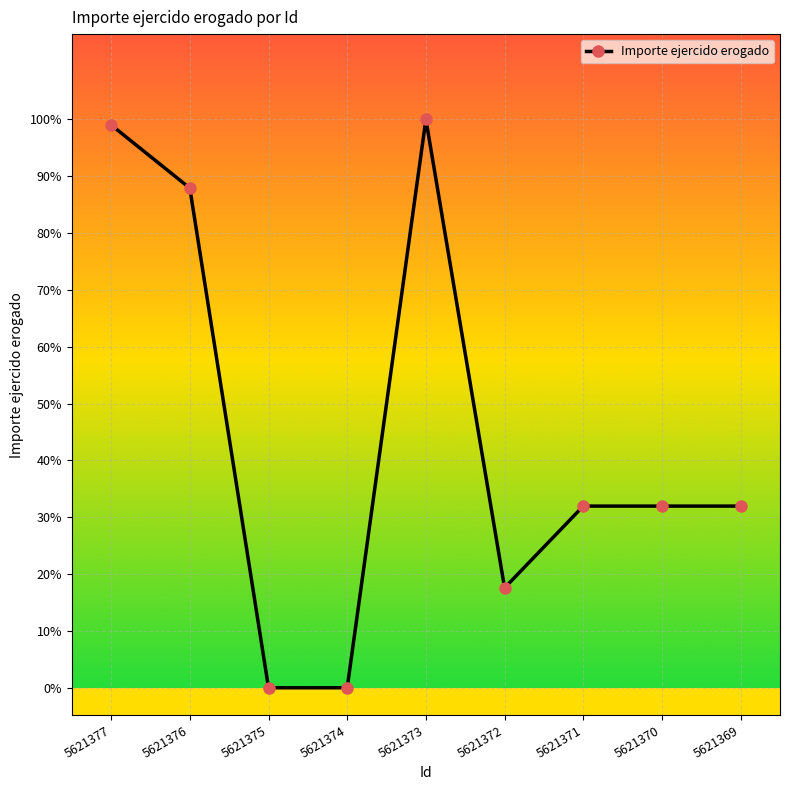

Does the chart have visible grid lines?

Yes